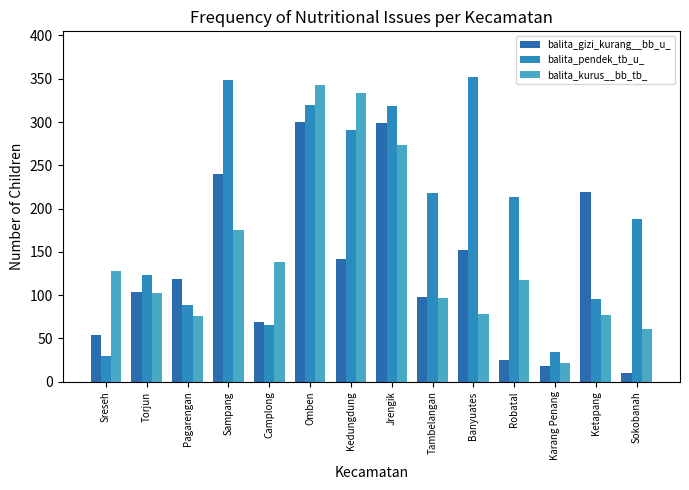

What is the difference between the balita_kurus__bb_tb_ values at Jrengik and Ketapang?

197